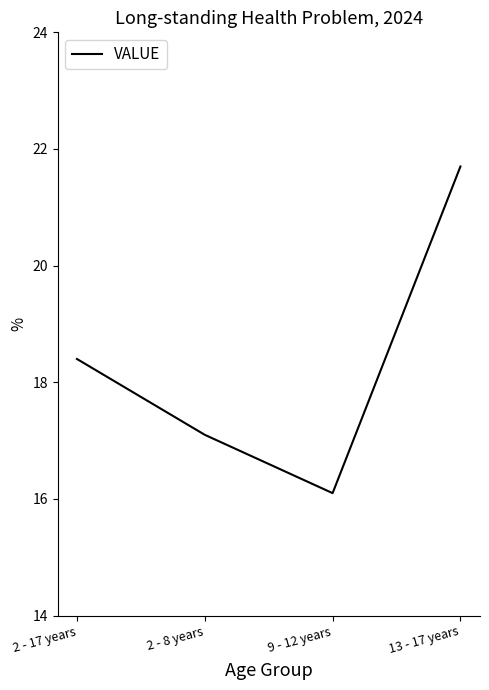

Which label corresponds to the smallest value in the chart?

9 - 12 years